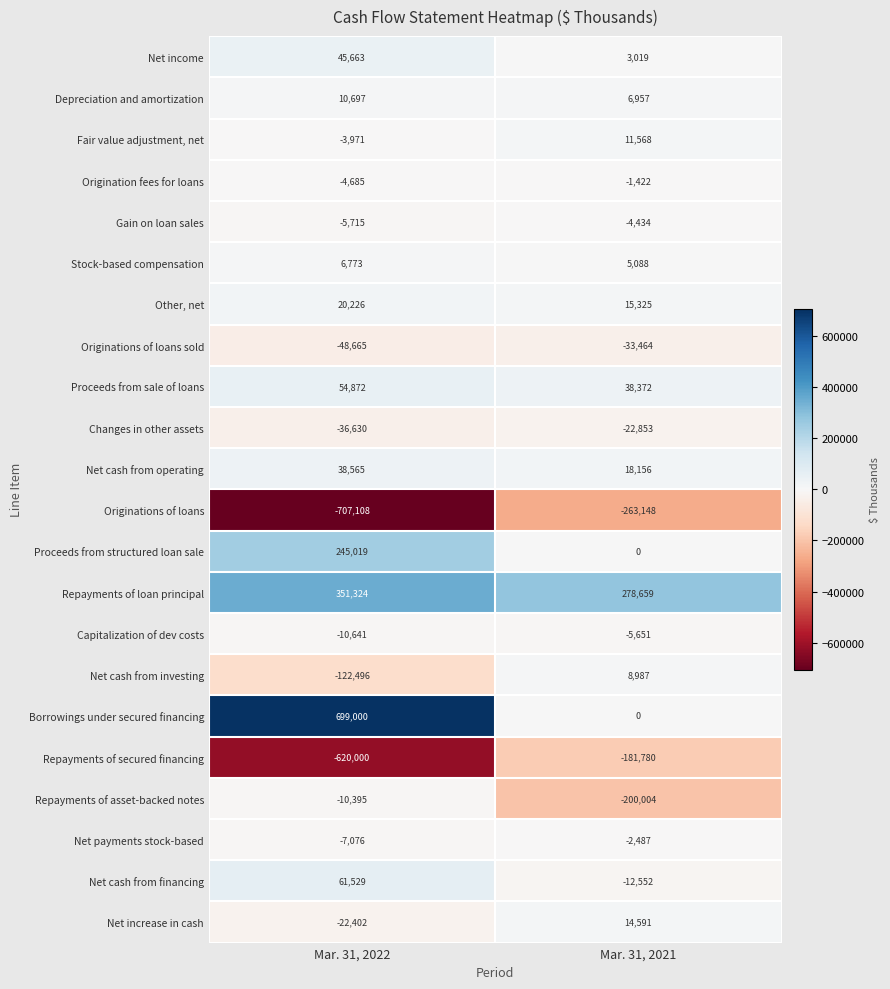

How many values in the Gain on loan sales series are below -4434?

1